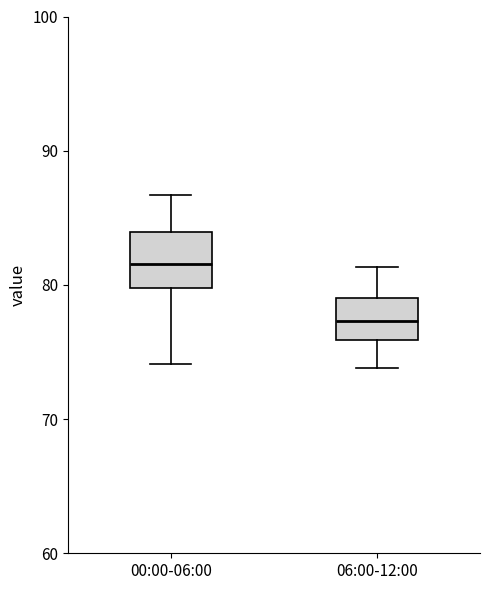

Reading left to right, read every box against the y-axis: the position of its median line, the range the box covers, and the ends of its whiskers. The values are not printed on the chart, so give them approximately, as read against the axis.

00:00-06:00: median 82, box 80 to 84, whiskers 74 to 87
06:00-12:00: median 77, box 76 to 79, whiskers 74 to 81